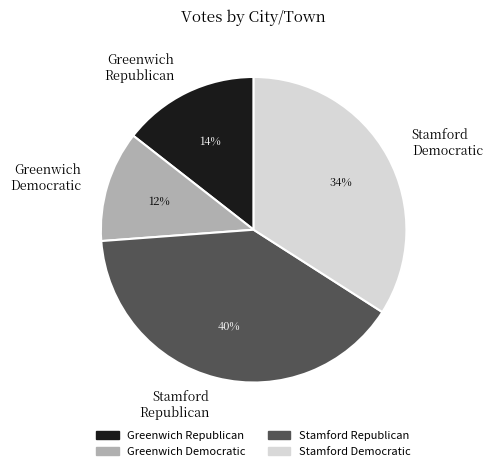

What is the smallest slice in the pie chart?

Greenwich Democratic